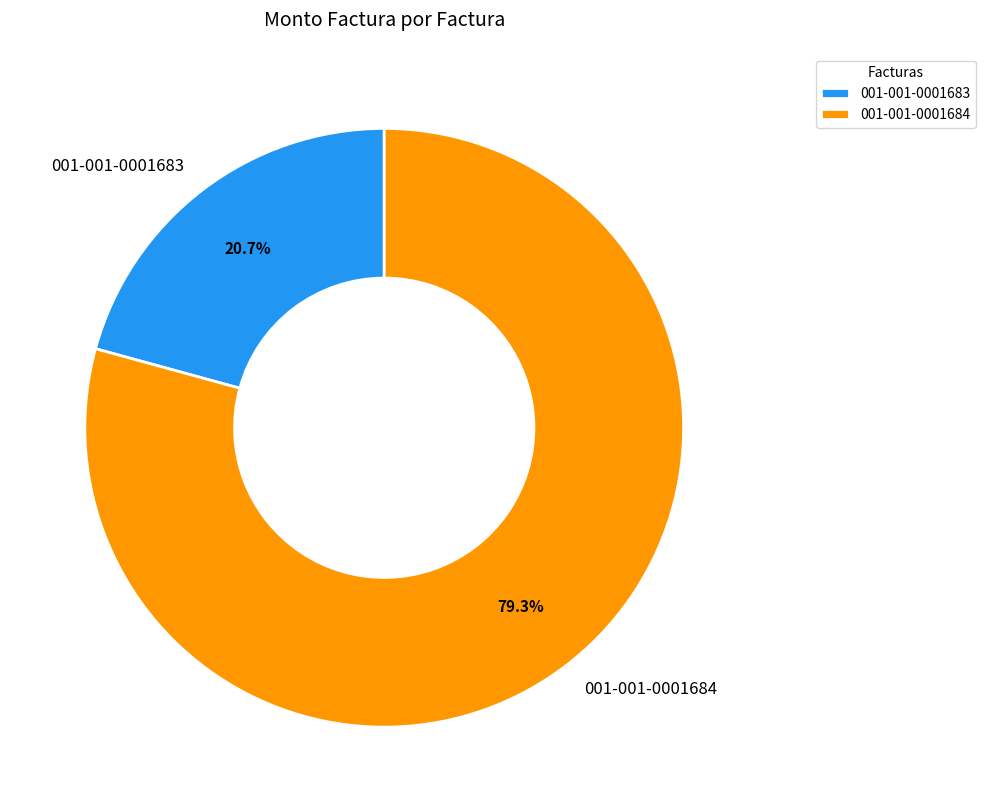

To the nearest percent, what is the difference between the largest and smallest slice percentages?

59%